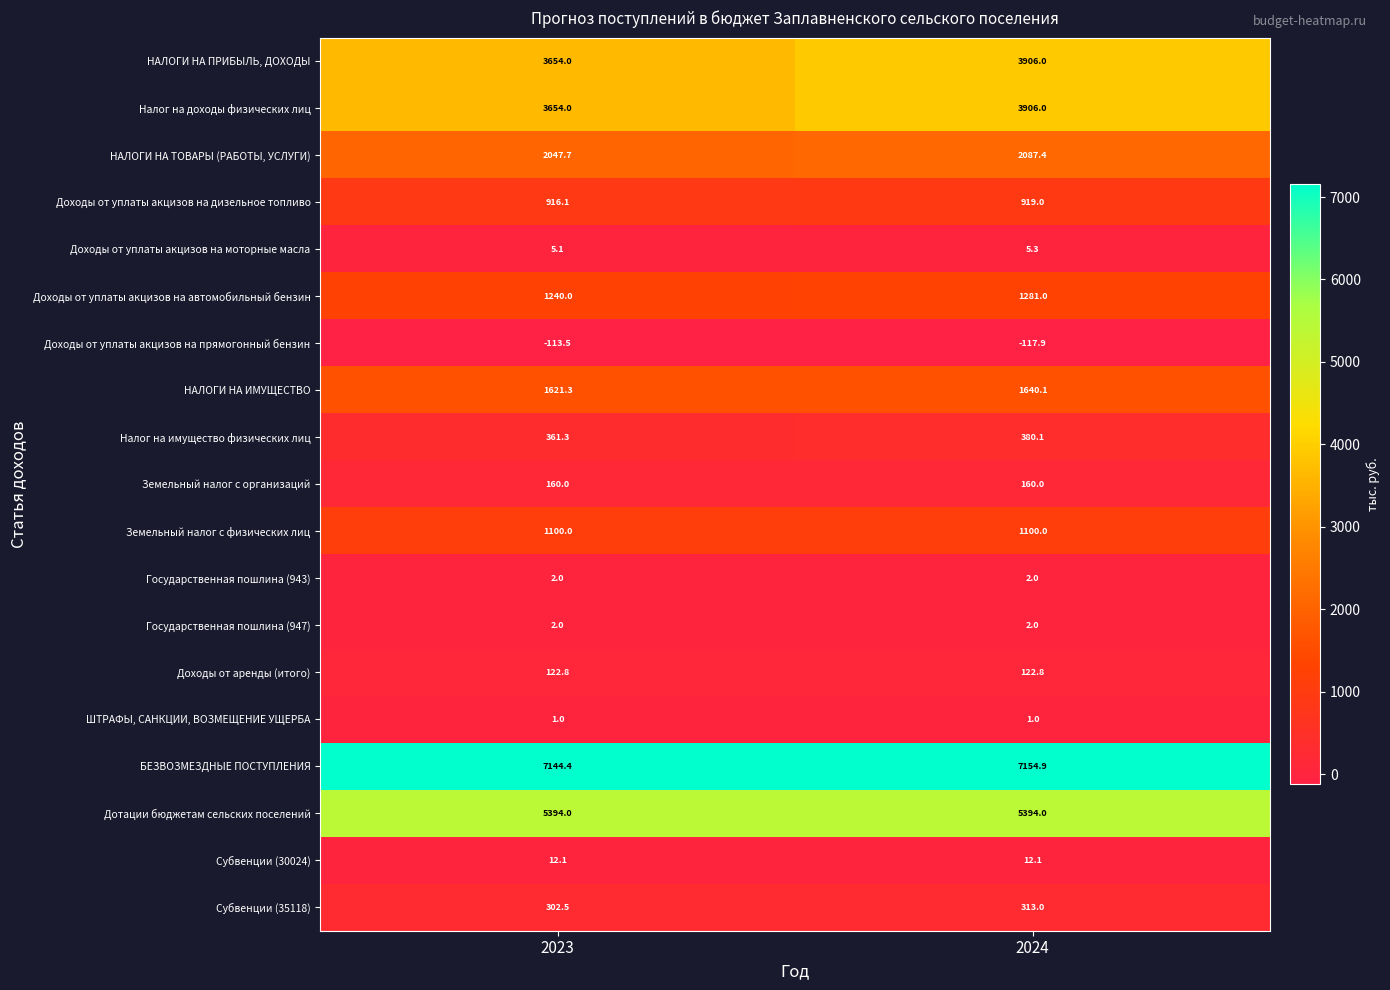

What is the smallest value displayed?

-117.9